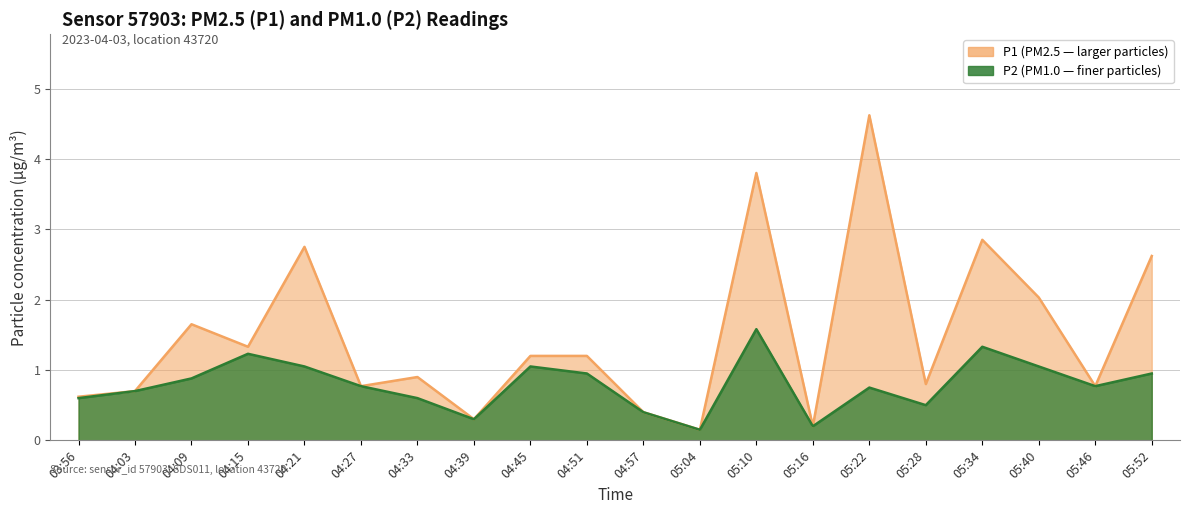

What is the greatest value displayed?

4.6